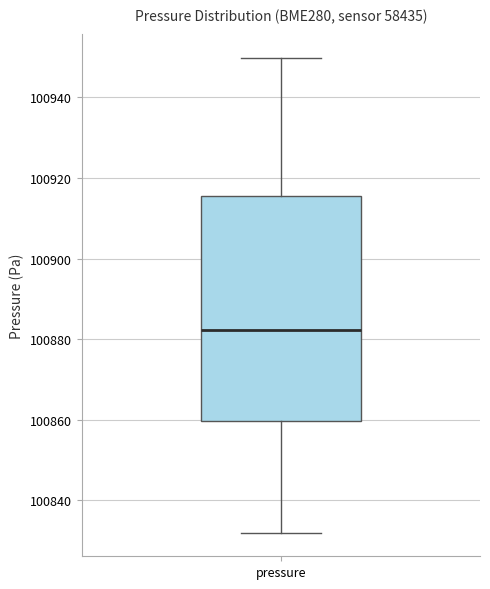

Read this box plot against the y-axis: the position of the median line, the range covered by the box, and the ends of both whiskers. The values are not printed on the chart, so give them approximately, as read against the axis.

median 100882, box 100860 to 100916, whiskers 100832 to 100950